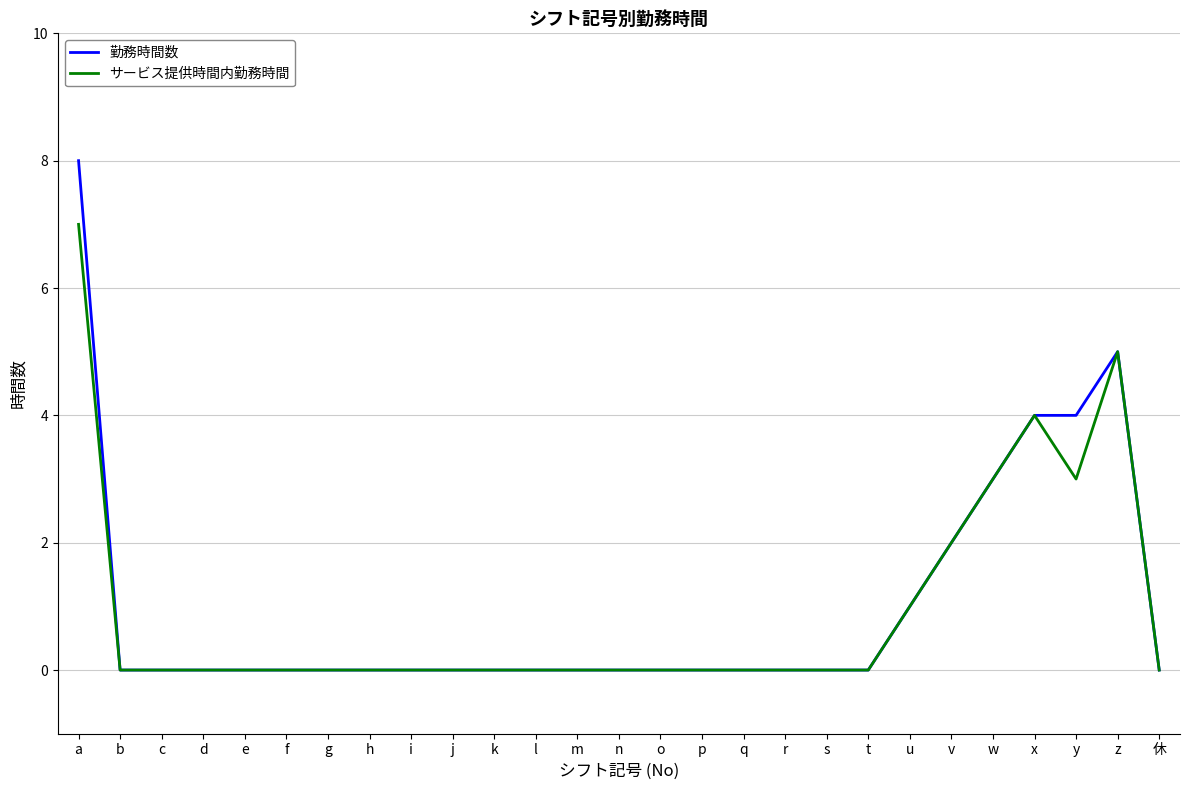

What is the difference between the maximum and minimum values in the サービス提供時間内勤務時間 series?

7